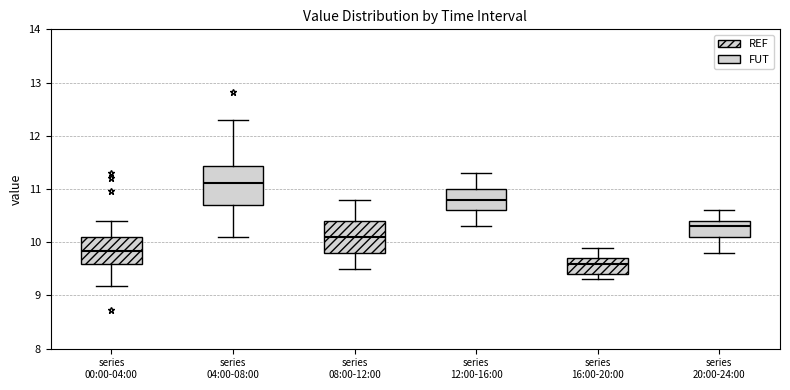

Where does the median line of the box for series 08:00-12:00 sit on the y-axis? The values are not printed on the chart, so give them approximately, as read against the axis.

10.1